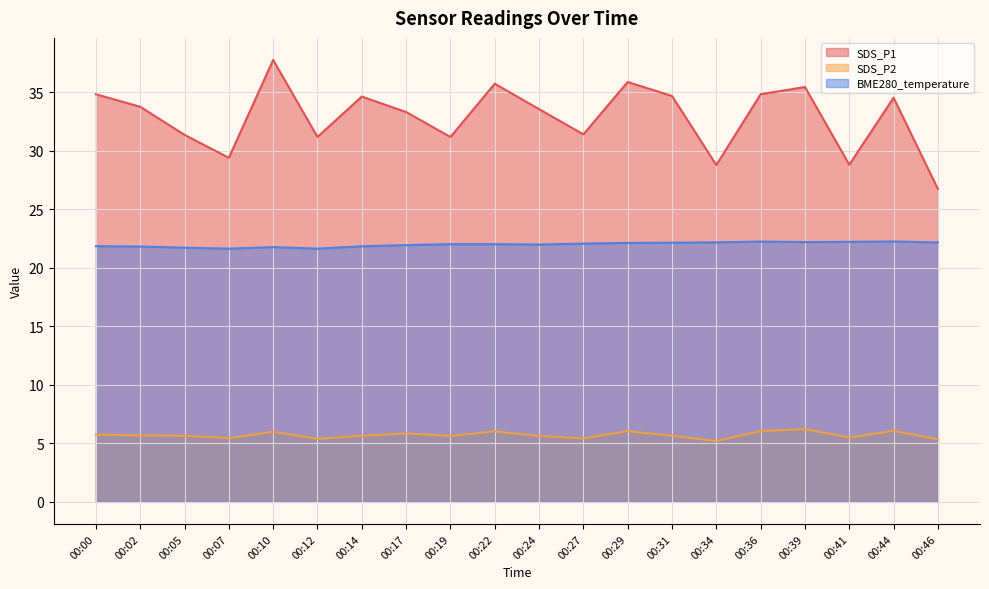

What is the difference between the BME280_temperature values at 00:27 and 00:12?

0.4